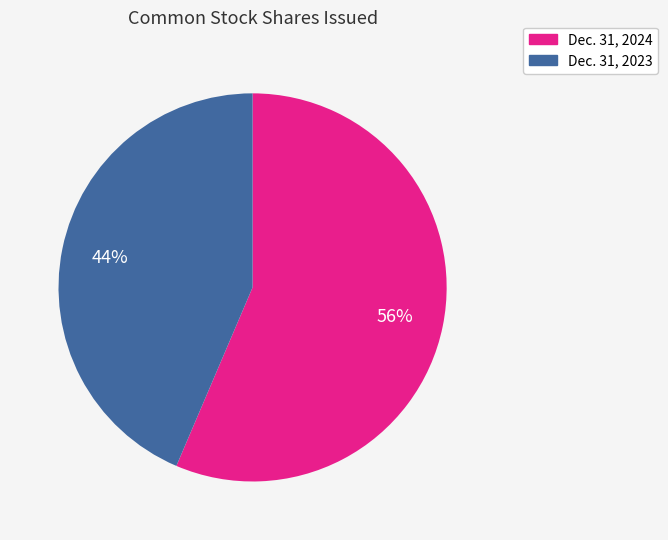

How many slices are in this pie chart?

2